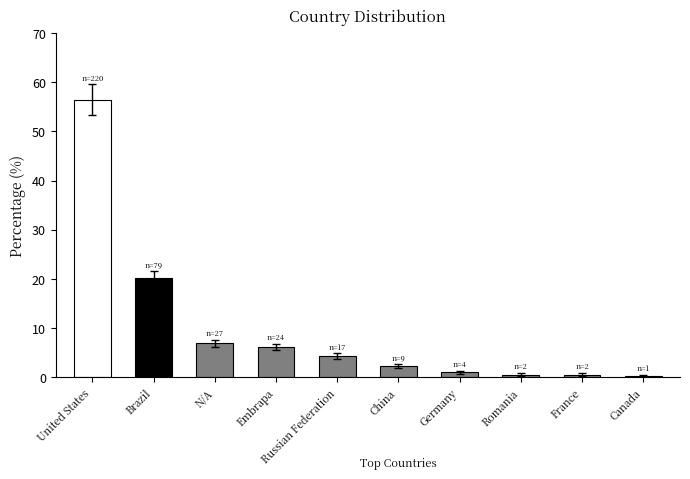

What position from the right is Romania?

3